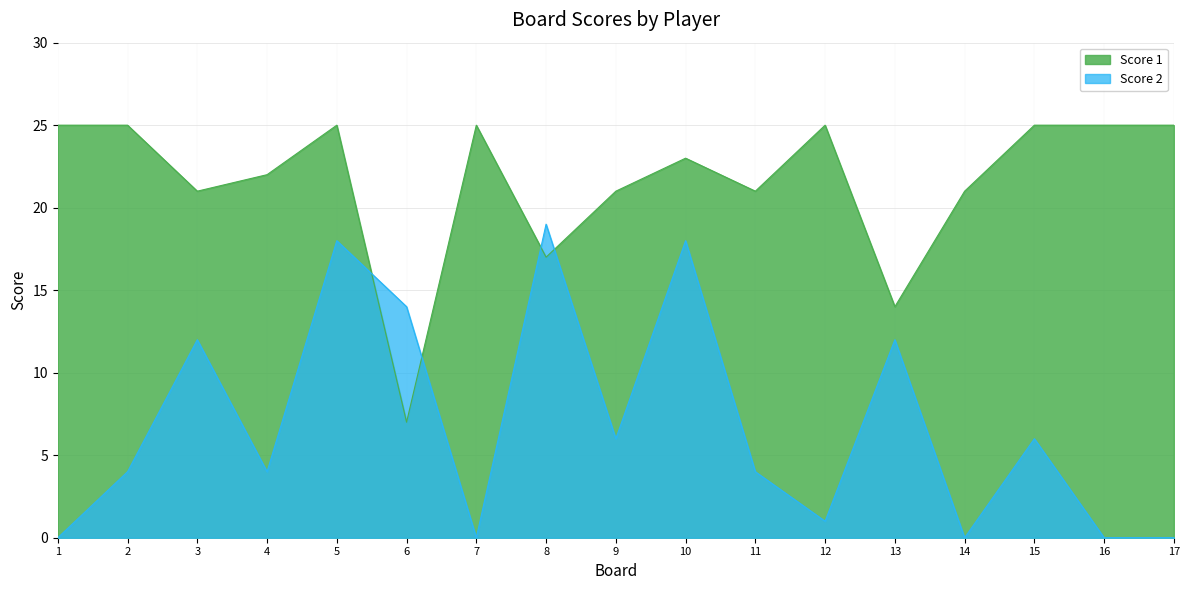

True or false: Score 2 and Score 1 intersect in this chart.

True